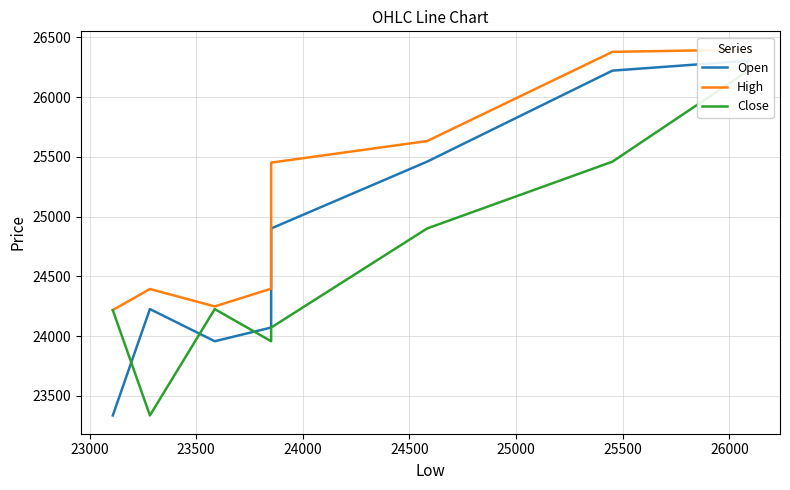

What is the value of the High point at the 5th from the left?

24396.8